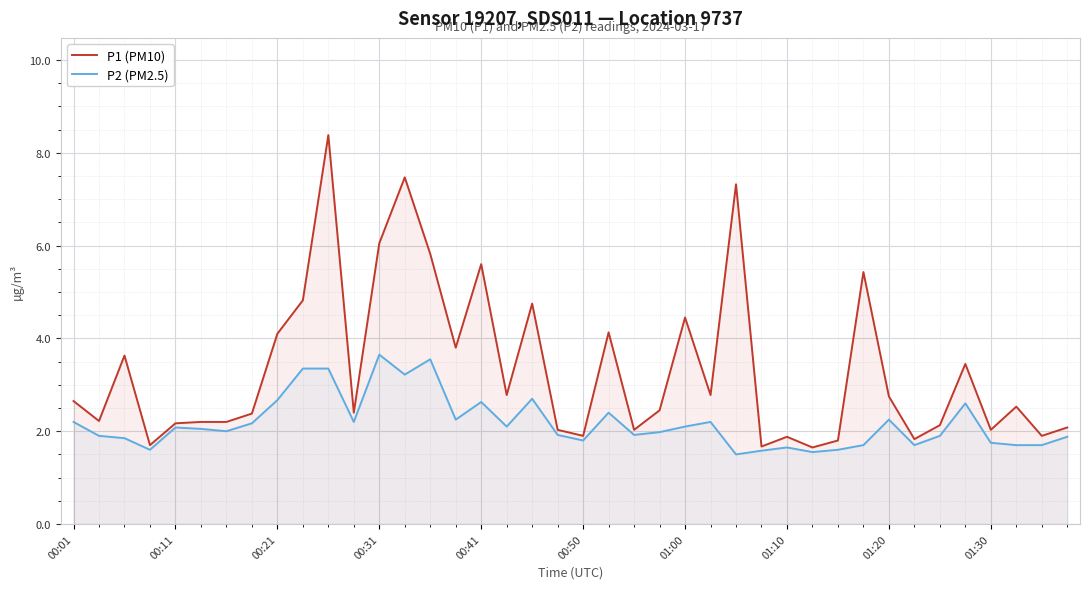

Does the chart display data point markers on the line(s)?

No